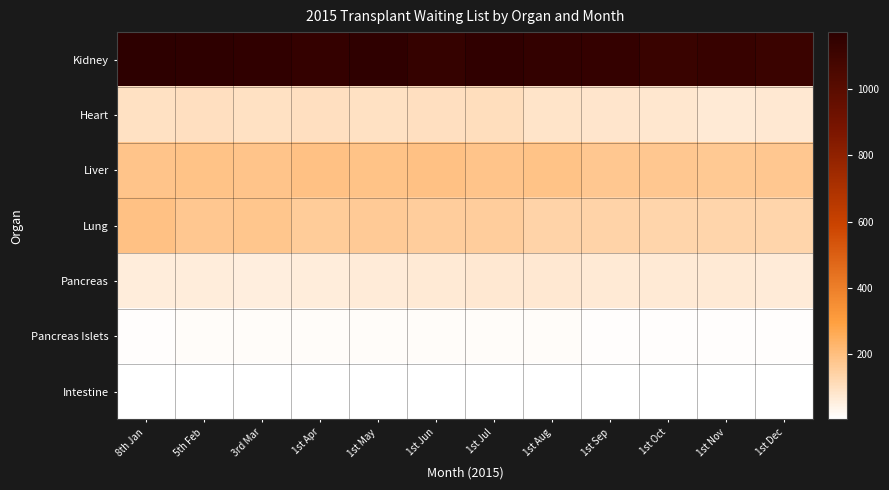

Reading right to left, what are all the values shown in this chart?

Kidney: 1st Dec=1120	1st Nov=1129	1st Oct=1125	1st Sep=1141	1st Aug=1147	1st Jul=1158	1st Jun=1137	1st May=1162	1st Apr=1142	3rd Mar=1157	5th Feb=1165	8th Jan=1172
Heart: 1st Dec=74	1st Nov=69	1st Oct=80	1st Sep=85	1st Aug=88	1st Jul=107	1st Jun=99	1st May=96	1st Apr=100	3rd Mar=98	5th Feb=102	8th Jan=97
Liver: 1st Dec=176	1st Nov=168	1st Oct=175	1st Sep=175	1st Aug=187	1st Jul=183	1st Jun=191	1st May=190	1st Apr=191	3rd Mar=182	5th Feb=186	8th Jan=184
Lung: 1st Dec=132	1st Nov=132	1st Oct=132	1st Sep=136	1st Aug=139	1st Jul=158	1st Jun=157	1st May=164	1st Apr=161	3rd Mar=179	5th Feb=173	8th Jan=192
Pancreas: 1st Dec=65	1st Nov=67	1st Oct=67	1st Sep=68	1st Aug=72	1st Jul=74	1st Jun=71	1st May=65	1st Apr=59	3rd Mar=57	5th Feb=59	8th Jan=59
Pancreas Islets: 1st Dec=11	1st Nov=11	1st Oct=12	1st Sep=12	1st Aug=15	1st Jul=15	1st Jun=15	1st May=16	1st Apr=16	3rd Mar=13	5th Feb=13	8th Jan=12
Intestine: 1st Dec=5	1st Nov=5	1st Oct=5	1st Sep=3	1st Aug=3	1st Jul=3	1st Jun=3	1st May=3	1st Apr=3	3rd Mar=3	5th Feb=3	8th Jan=3